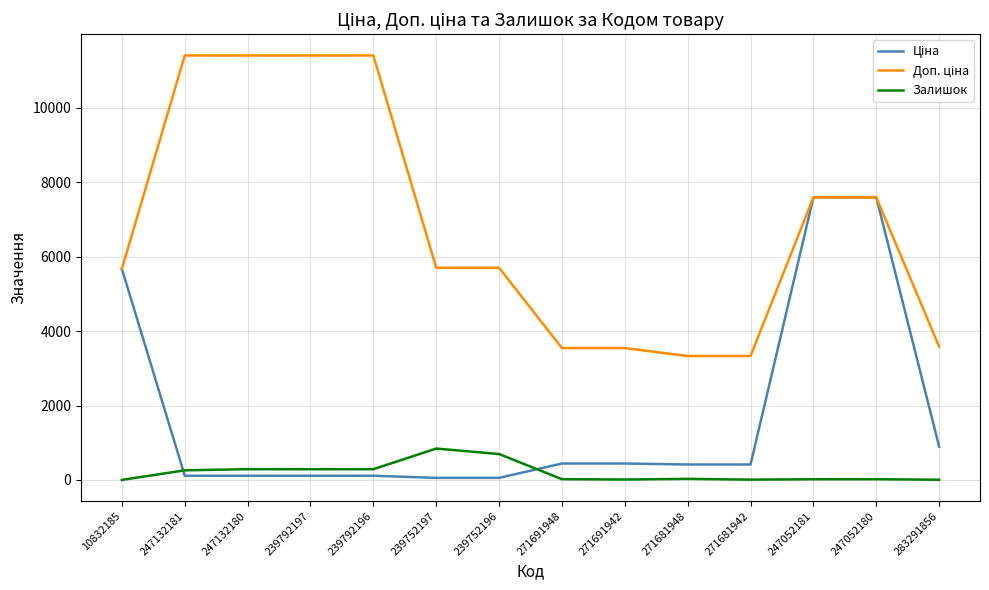

What is the maximum value shown in the chart?

11410.0